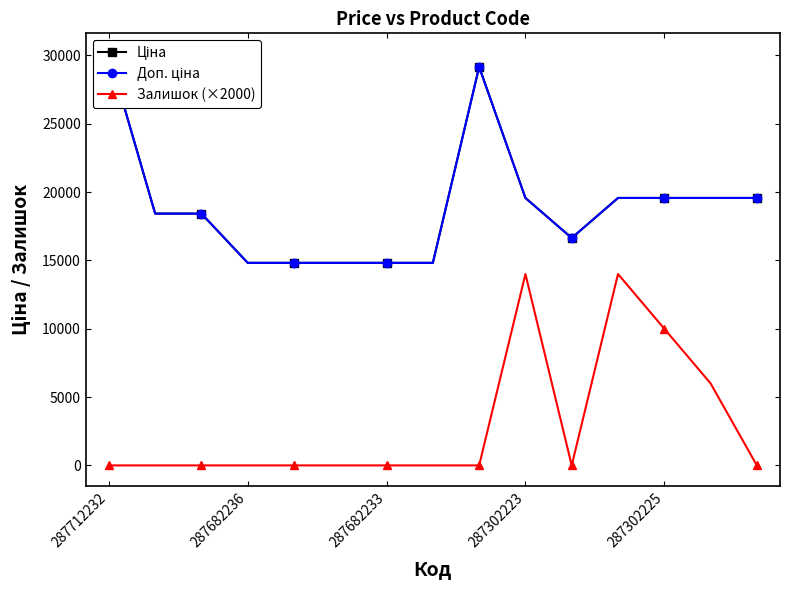

What position from the left is 14?

15